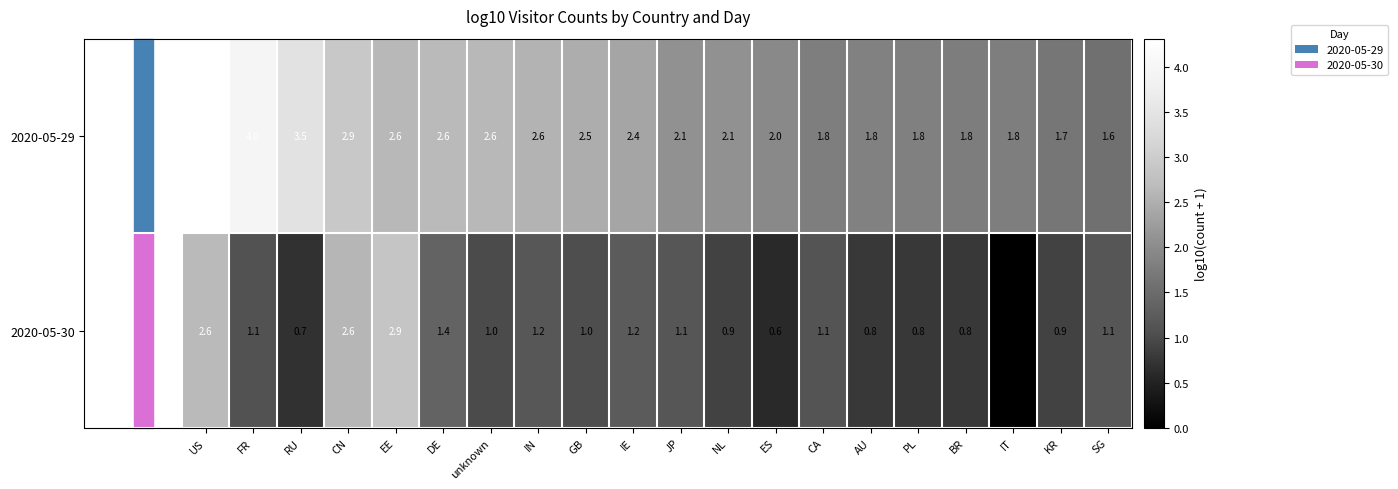

At how many categories does at least one series exceed 1?

20